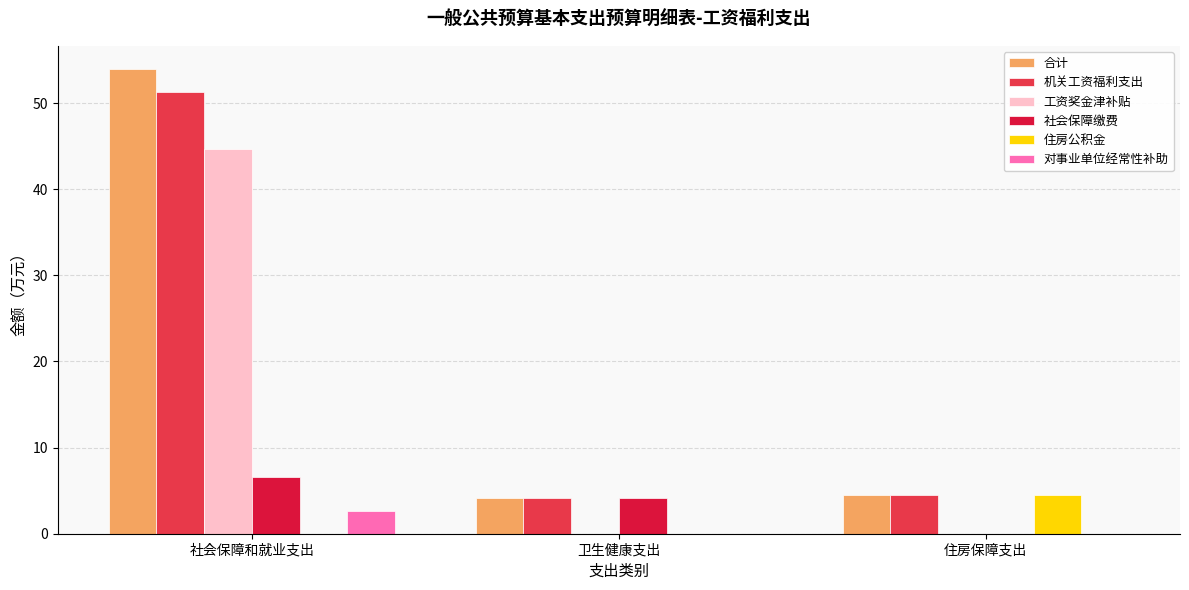

What is the sum of the 机关工资福利支出 values at 社会保障和就业支出 and 住房保障支出?

55.8